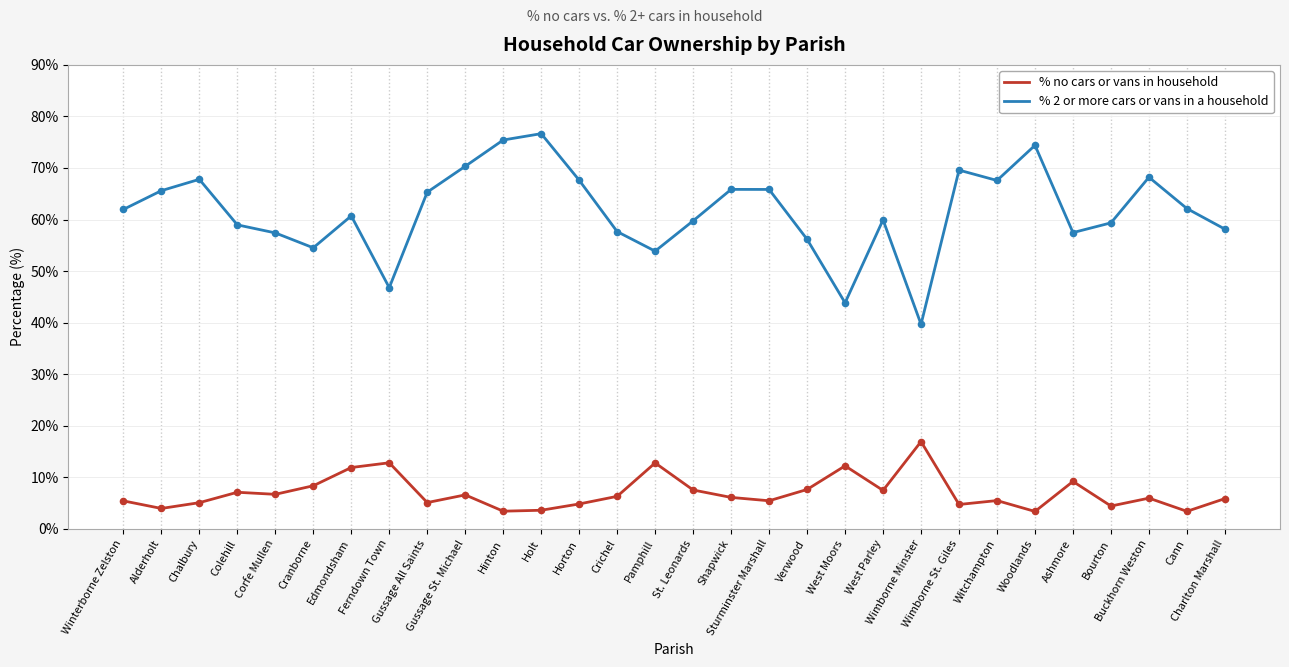

Which series has the largest total across all categories?

% 2 or more cars or vans in a household